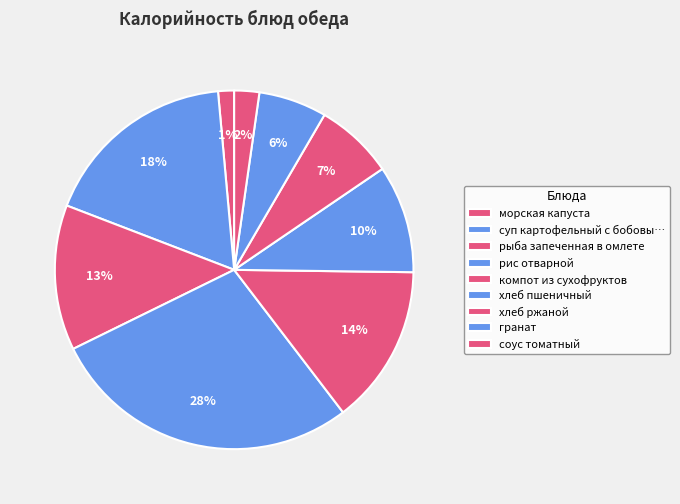

Count the number of slices in the pie.

9